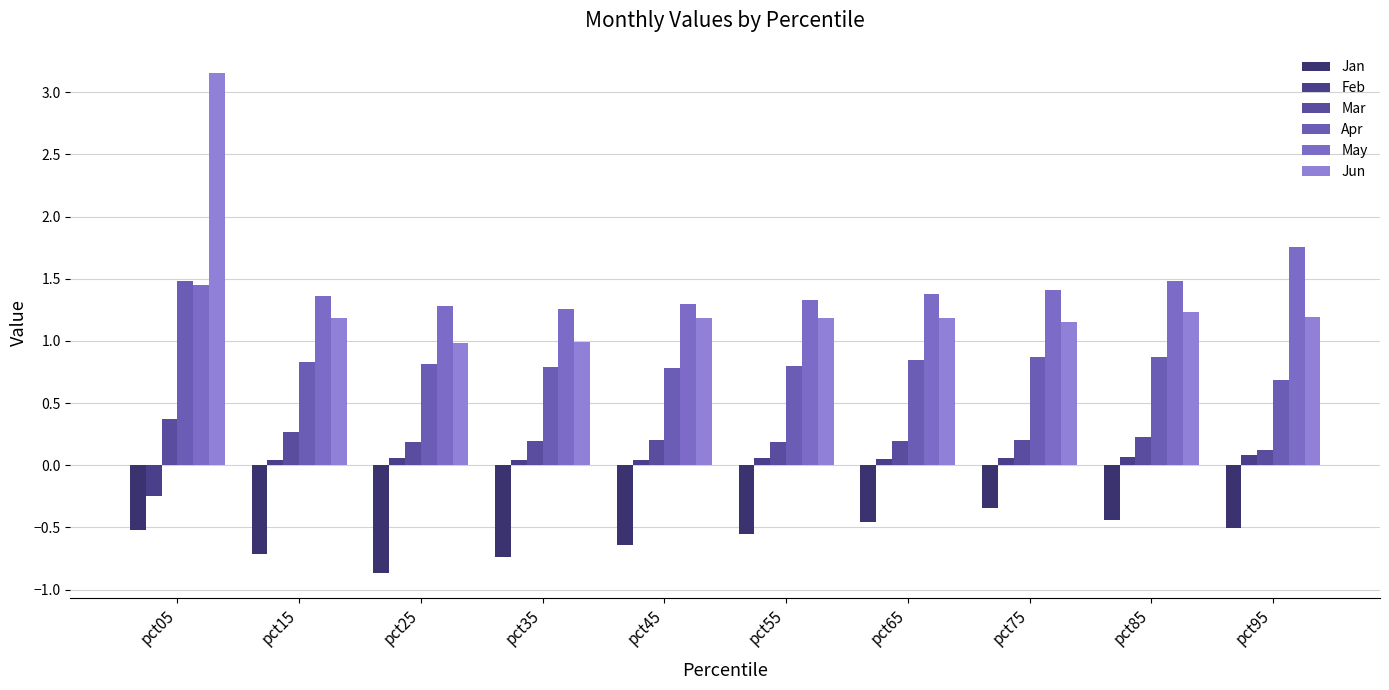

What is the sum of all Feb values?

0.3